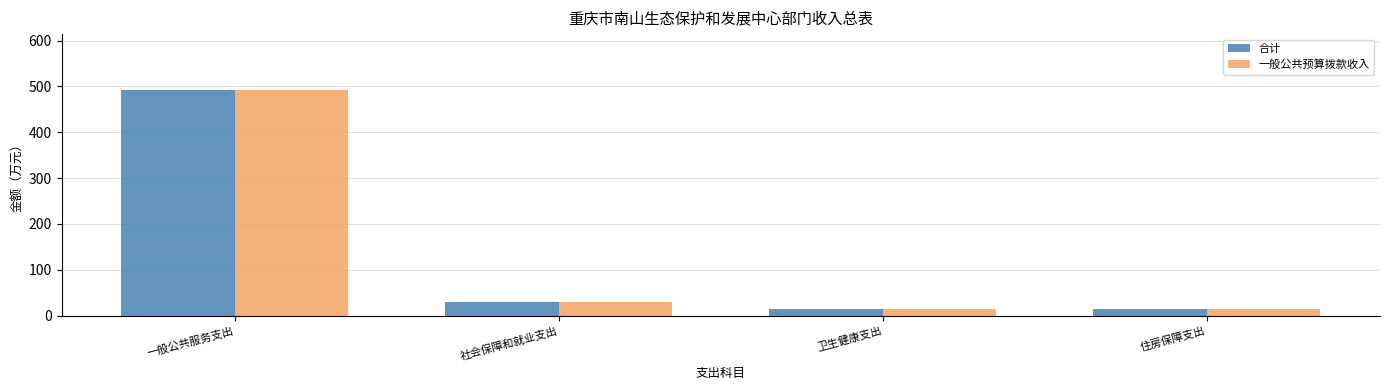

What is the minimum value shown in the chart?

14.2